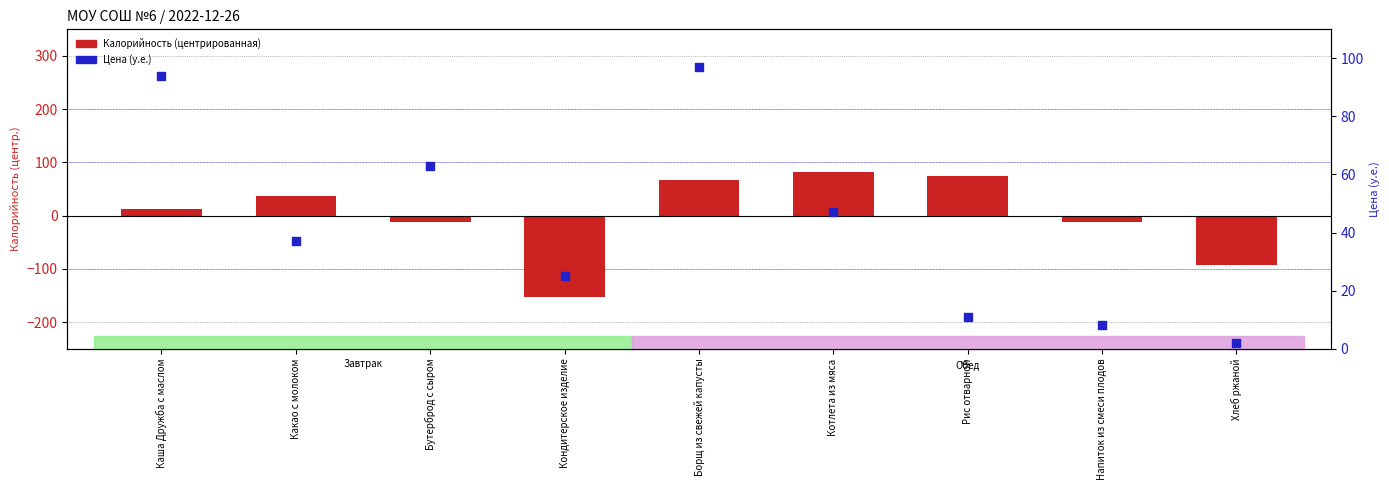

Which series contains the highest Y value?

Цена (у.е.)